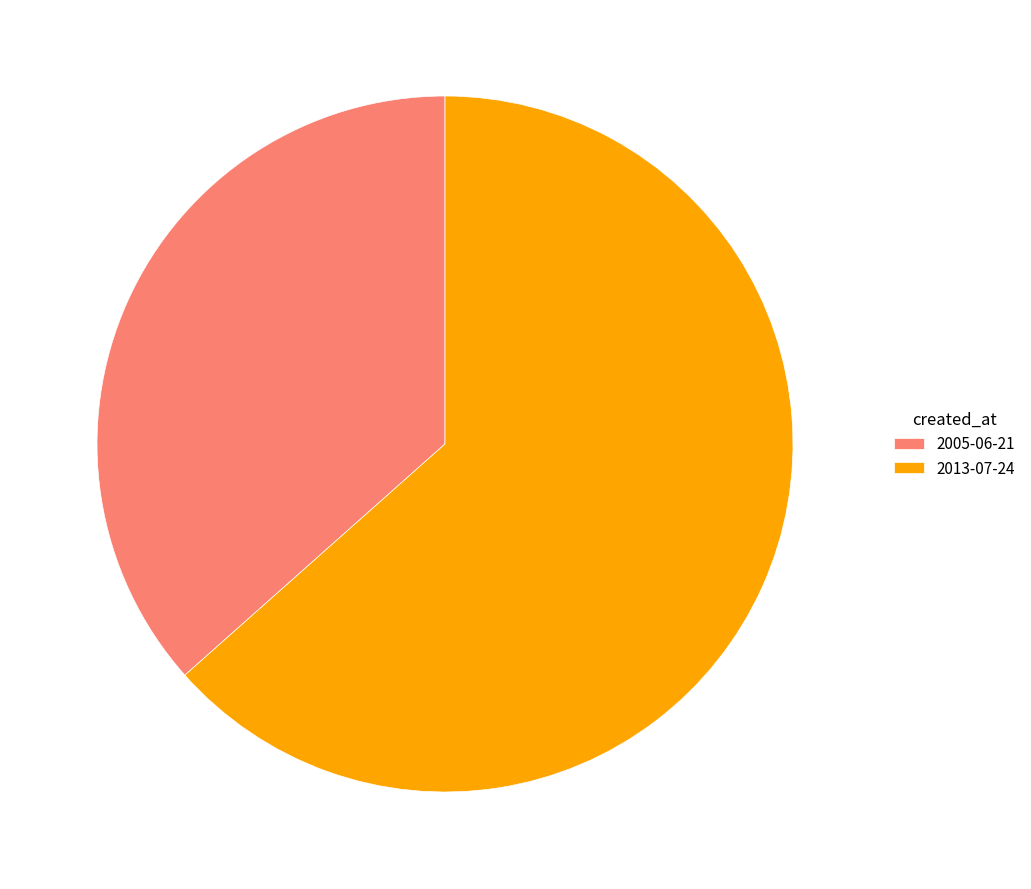

Does 2005-06-21 account for over 50% of the chart?

No